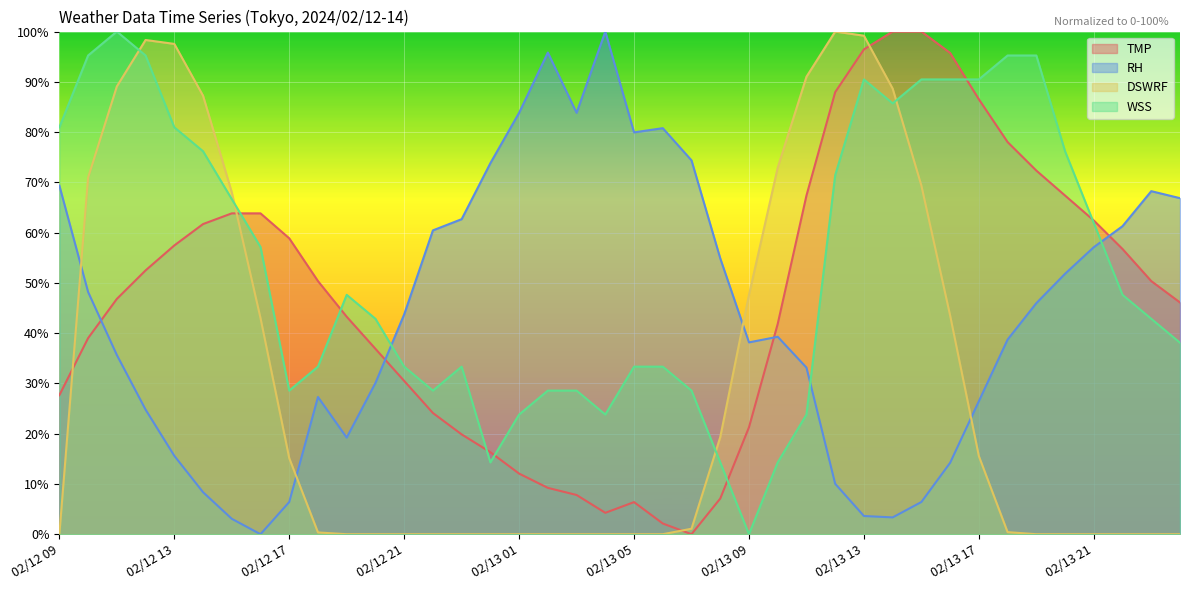

The value of DSWRF at 02/12 10 is 70.9. True or false?

True